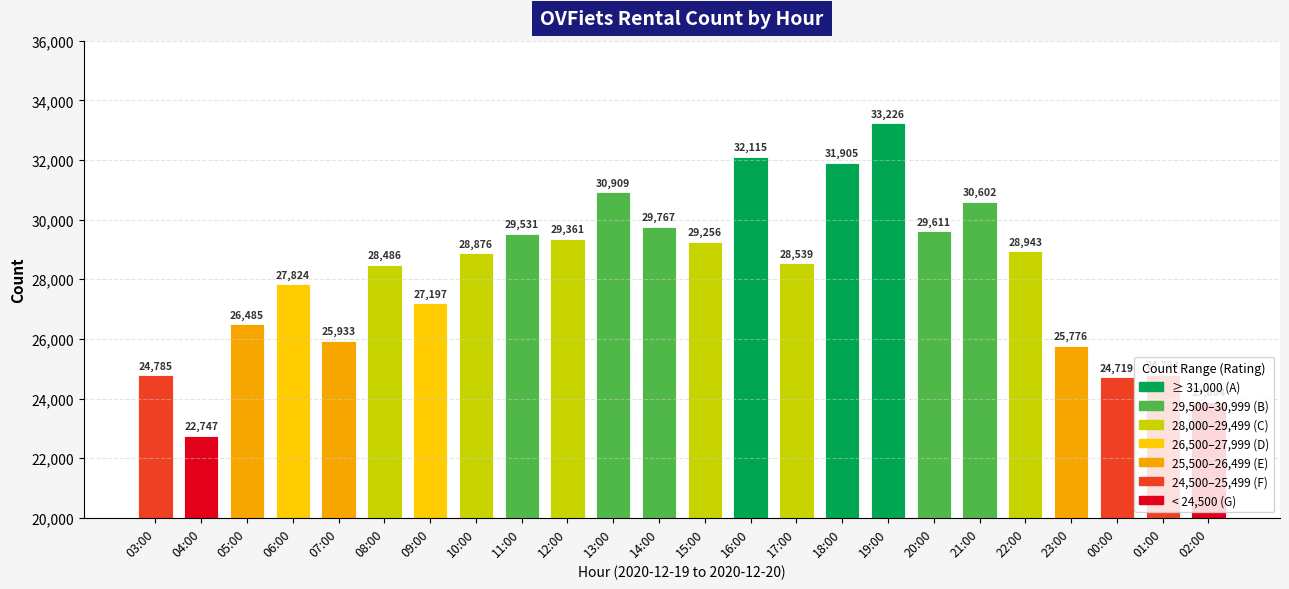

True or false: the data shows 25776 at 23:00.

True